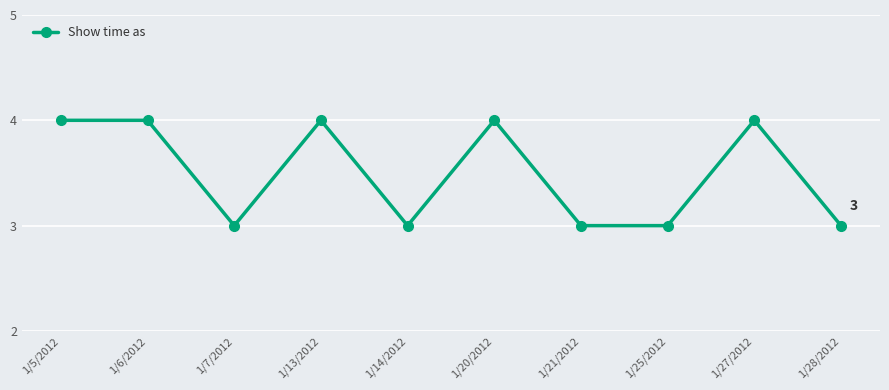

Between 1/25/2012 and 1/6/2012, which is larger?

1/6/2012